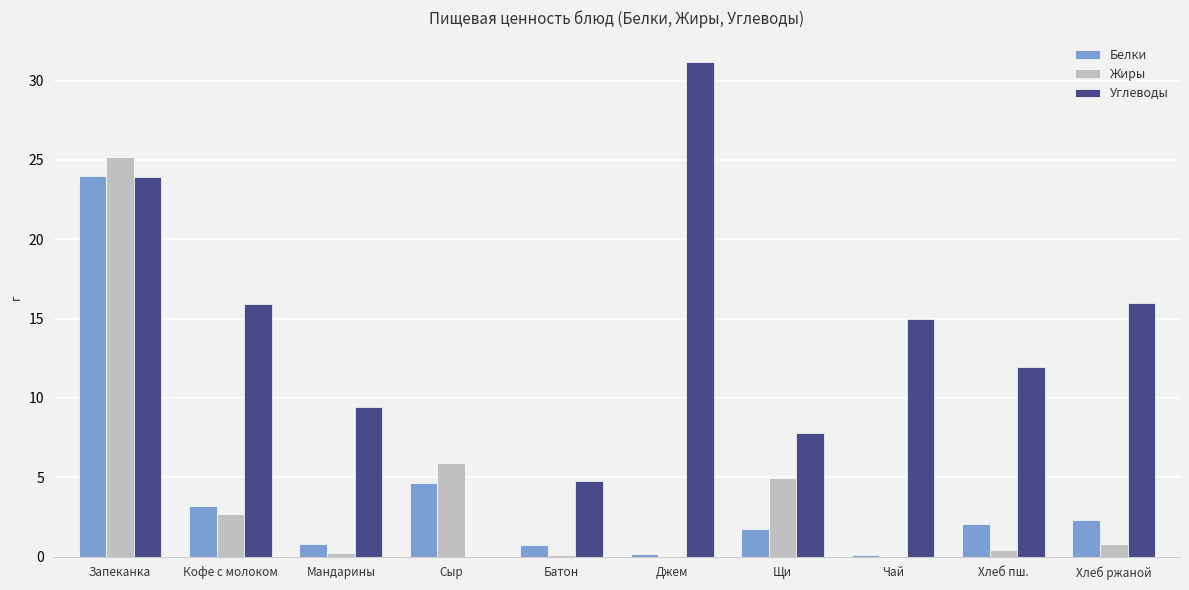

What is the sum of all Белки values?

39.7